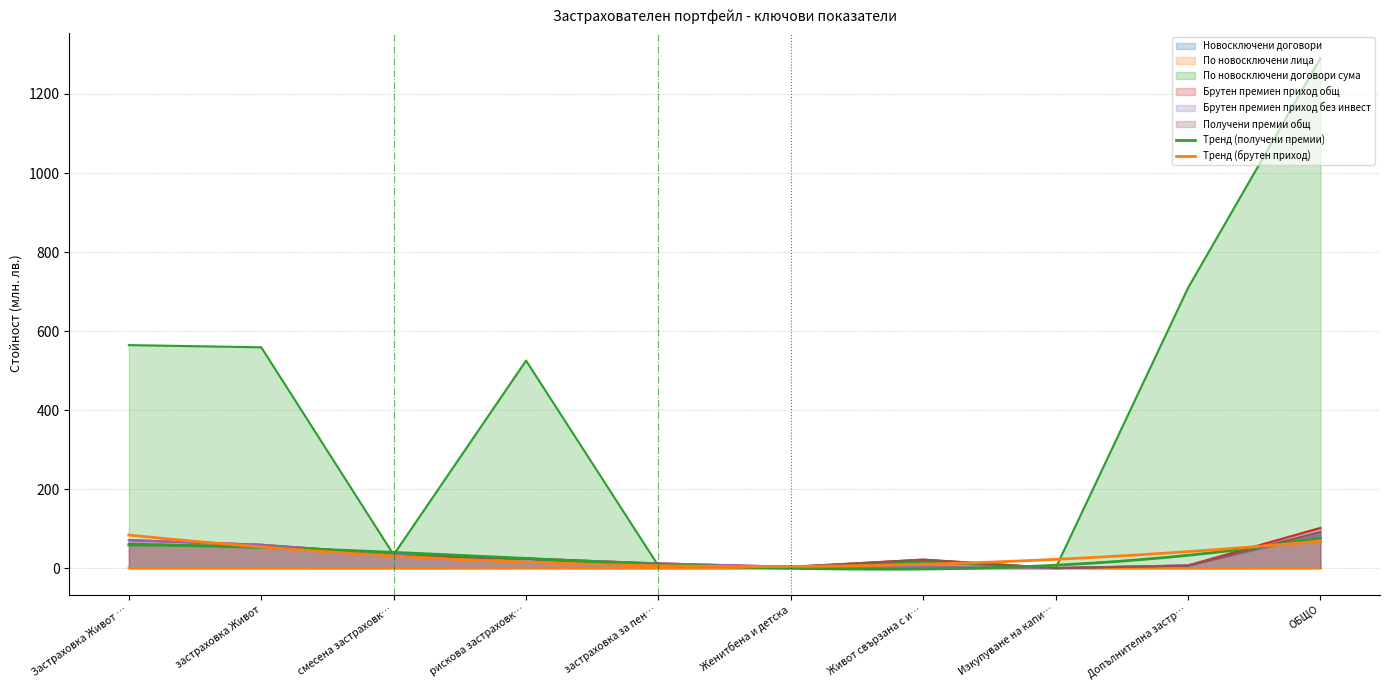

True or false: Новосключени договори and Брутен премиен приход без инвест cross at least once.

False